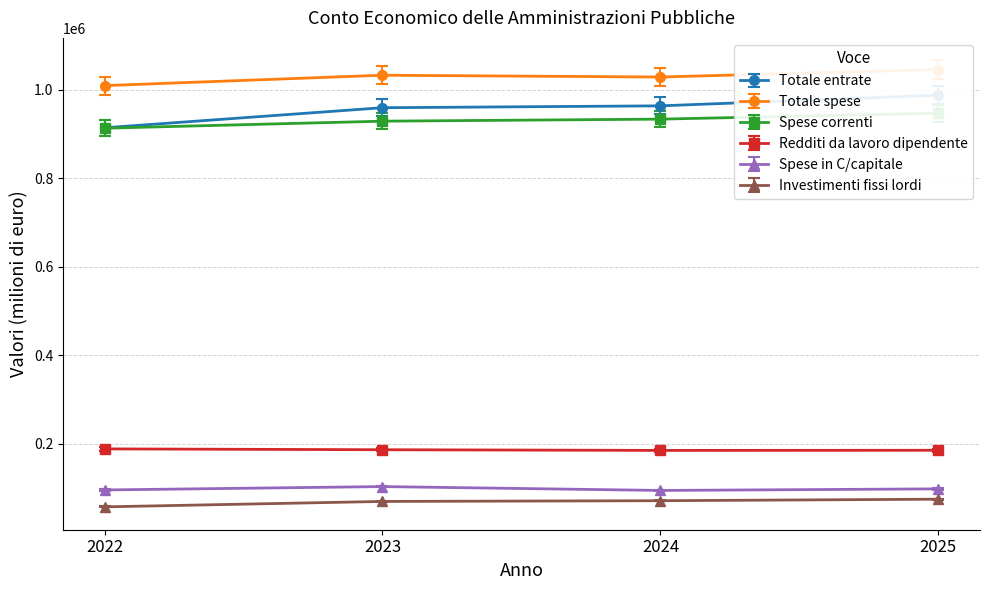

Reading left to right, what are all the values shown in this chart?

Totale entrate: 2022=931914.8	2023=978104.5	2024=982399.7	2025=1007000.1
Totale spese: 2022=988631.8	2023=1011631.5	2024=1007611.5	2025=1024257.8
Spese correnti: 2022=912674.0	2023=928515.0	2024=933153.0	2025=946568.0
Redditi da lavoro dipendente: 2022=188818.0	2023=186912.0	2024=185384.0	2025=185664.0
Spese in C/capitale: 2022=96134.0	2023=103762.0	2024=95023.0	2025=98593.0
Investimenti fissi lordi: 2022=57990.0	2023=70210.0	2024=71866.0	2025=75279.0